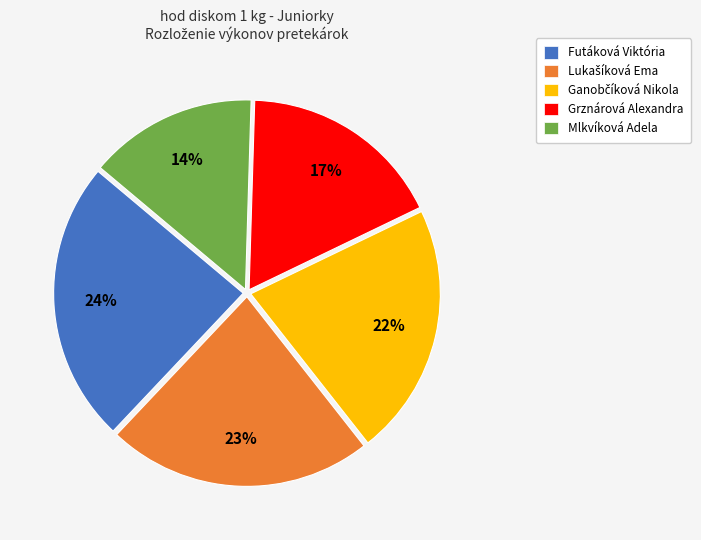

To the nearest percent, what is the difference between the largest and smallest slice percentages?

10%